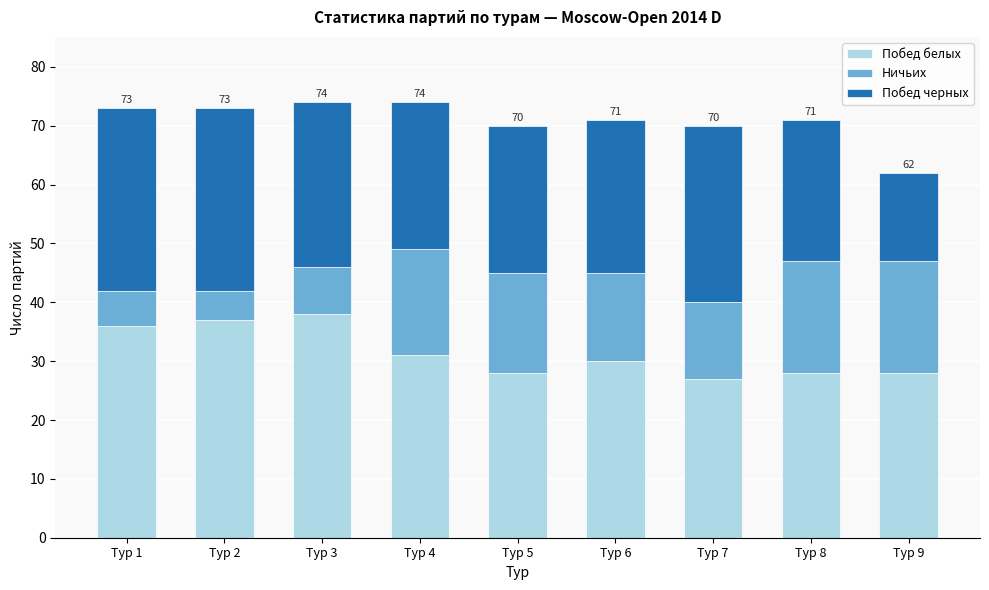

Reading left to right, list the values for the Побед белых series.

Тур 1=36	Тур 2=37	Тур 3=38	Тур 4=31	Тур 5=28	Тур 6=30	Тур 7=27	Тур 8=28	Тур 9=28